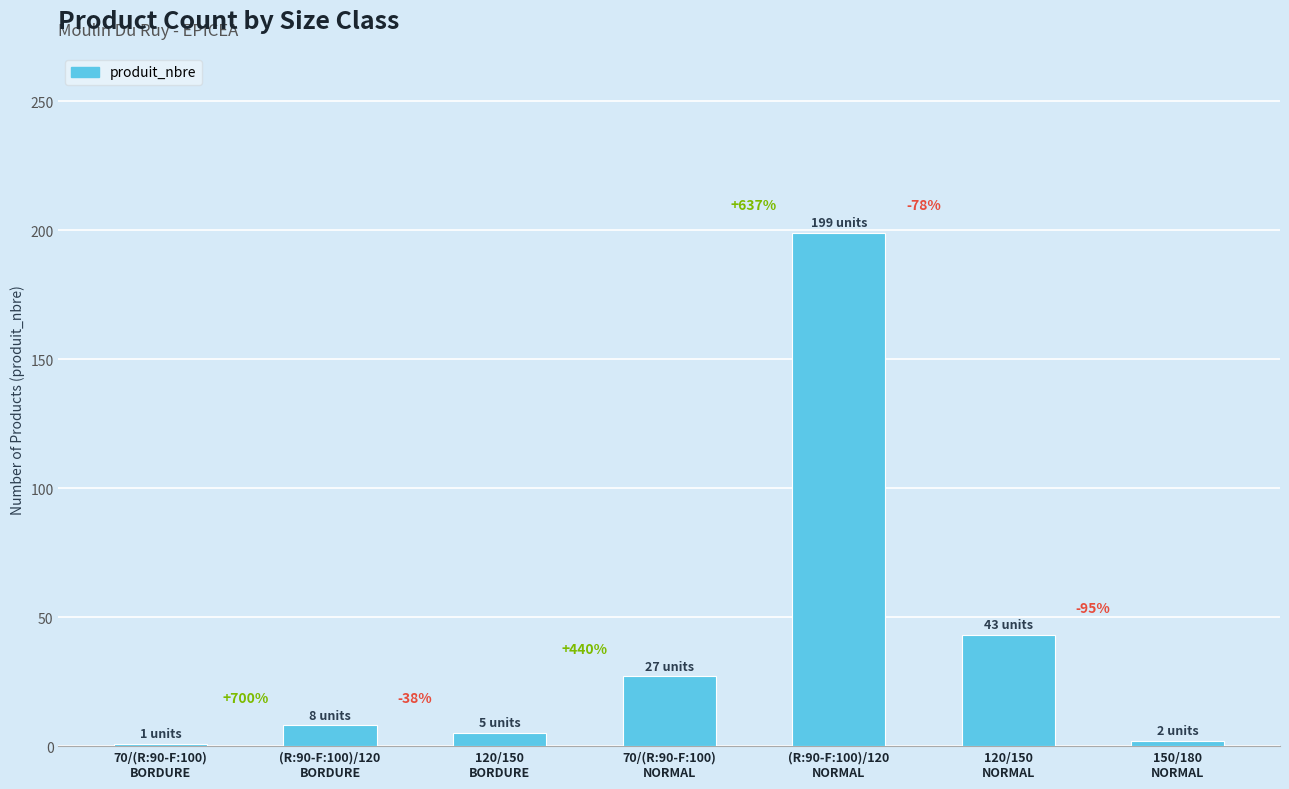

How many bars are there in total?

7